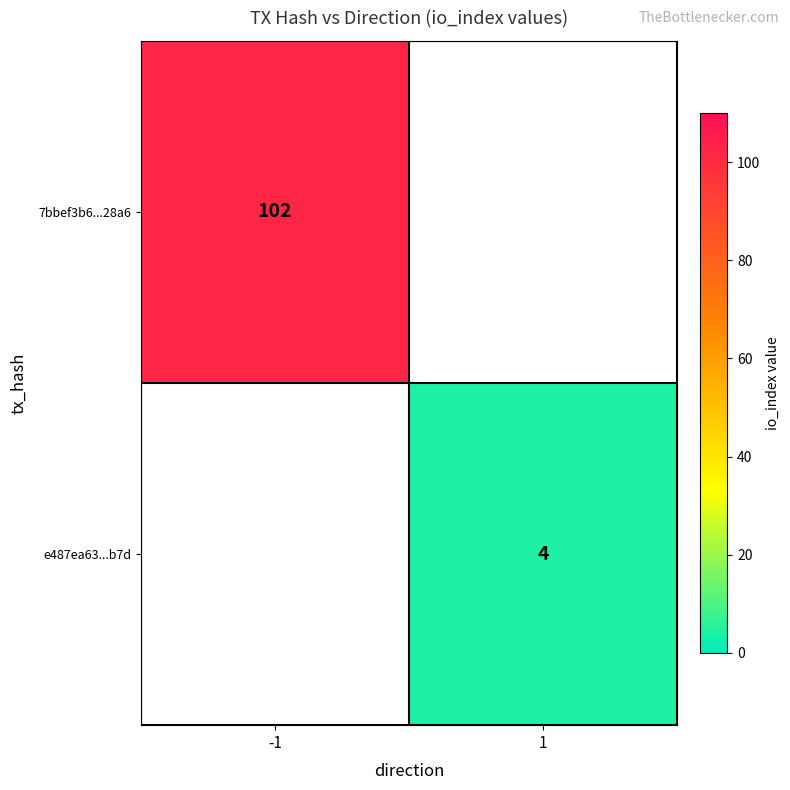

How many series are shown in this chart?

2